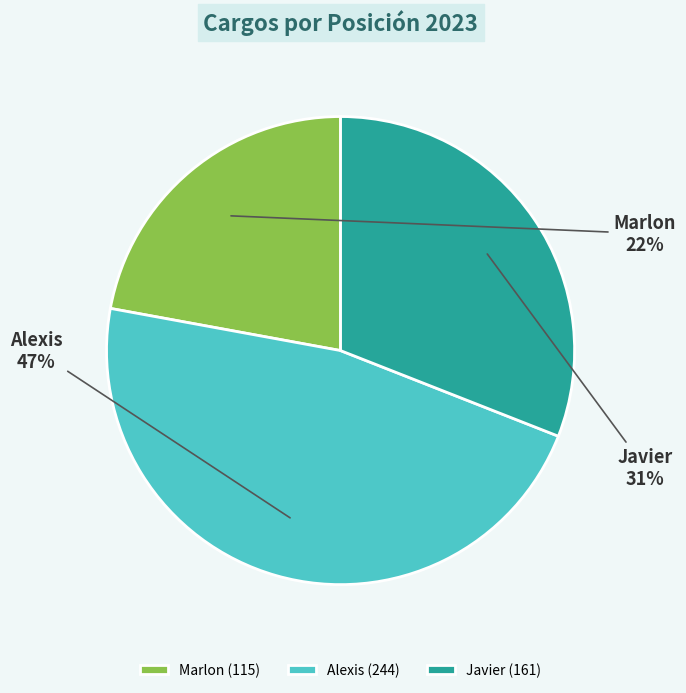

Which category has the smallest portion of the pie?

Marlon